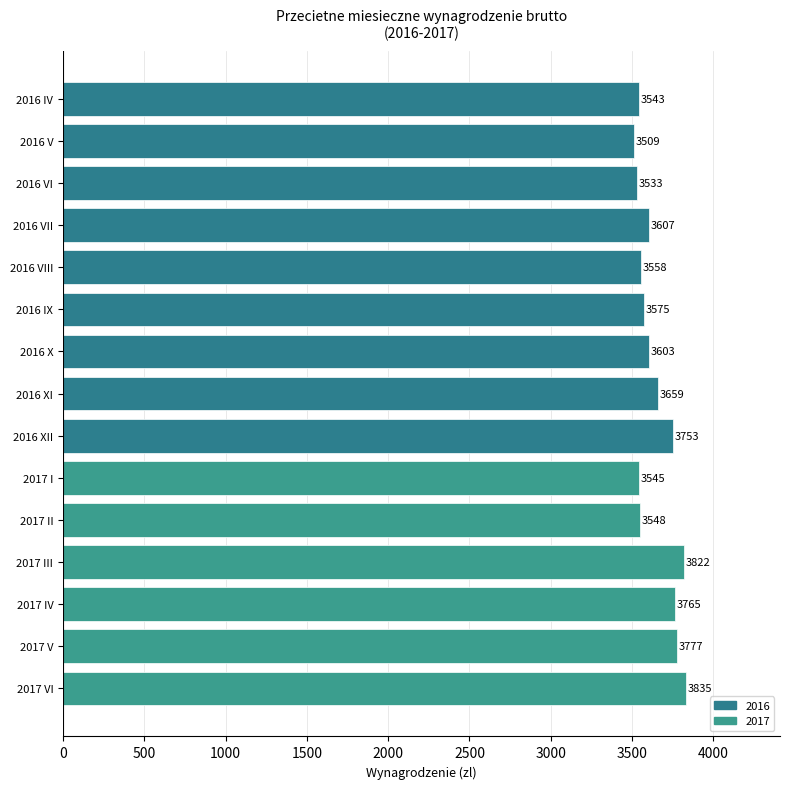

What is the label of the 3rd bar from the top?

2016 VI